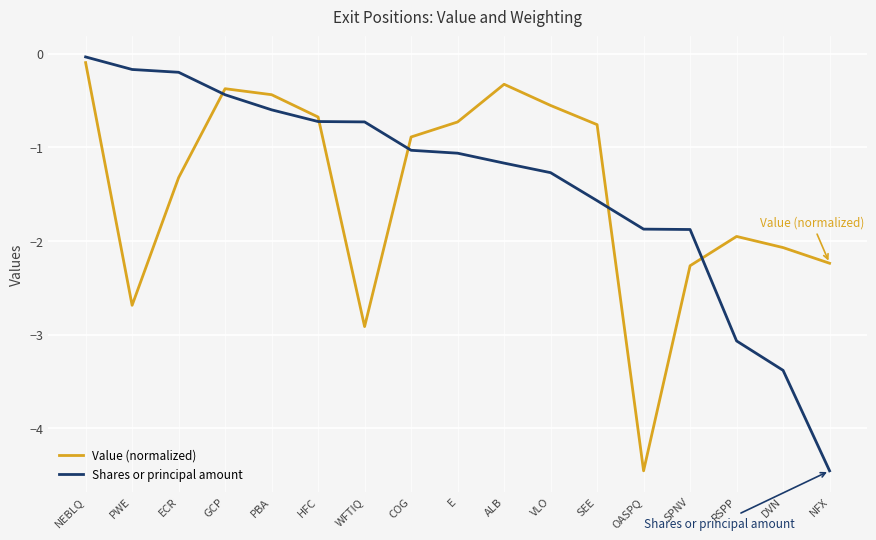

What position from the right is ECR?

15